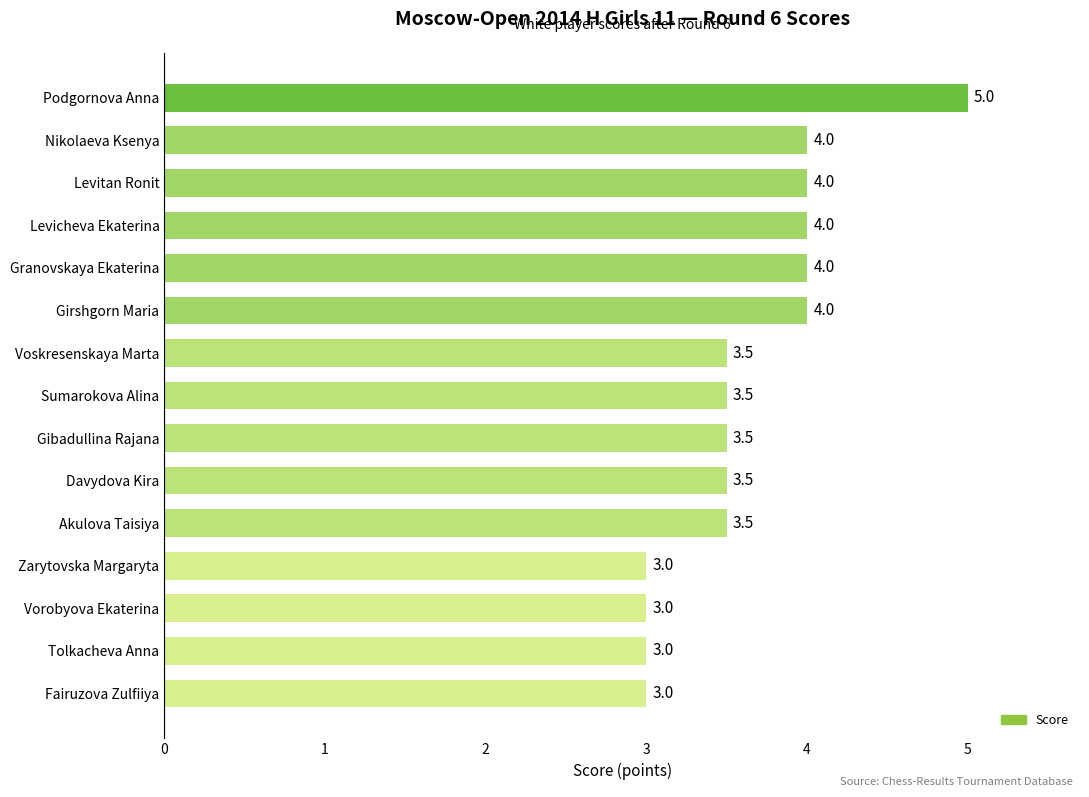

What is the change in value from Levicheva Ekaterina to Sumarokova Alina?

-0.5